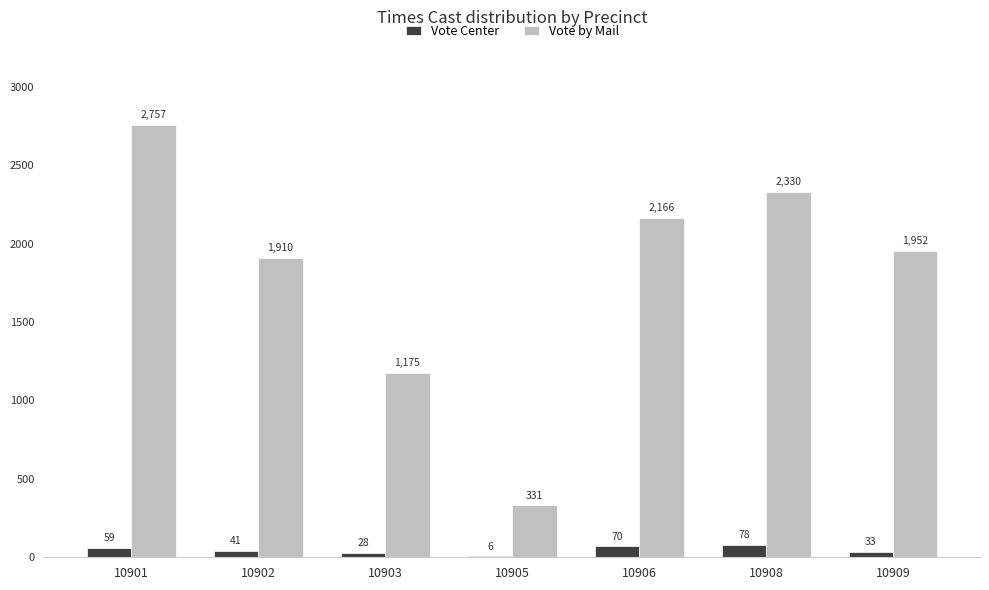

Is the value of Vote by Mail at 10903 greater than the value of Vote Center at 10901?

Yes